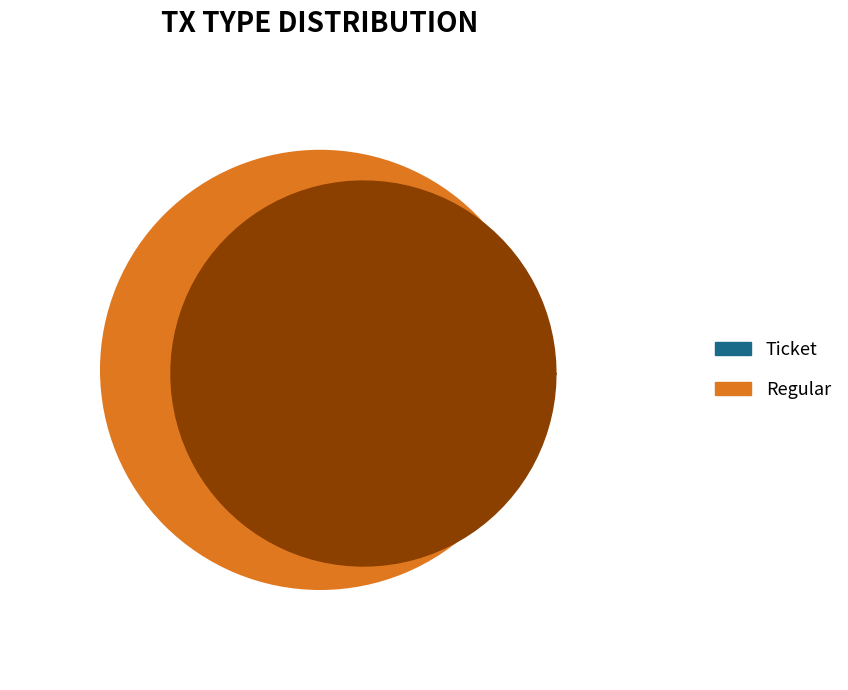

To the nearest percent, what is the difference between the Ticket and Regular slice percentages?

100%